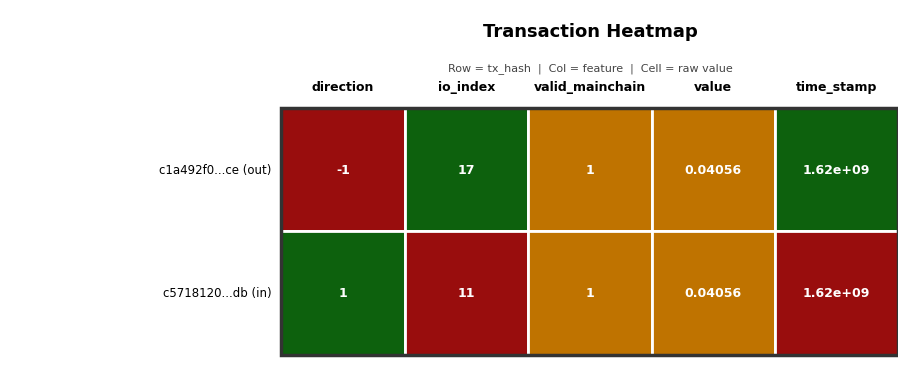

Count the number of data series in this chart.

2